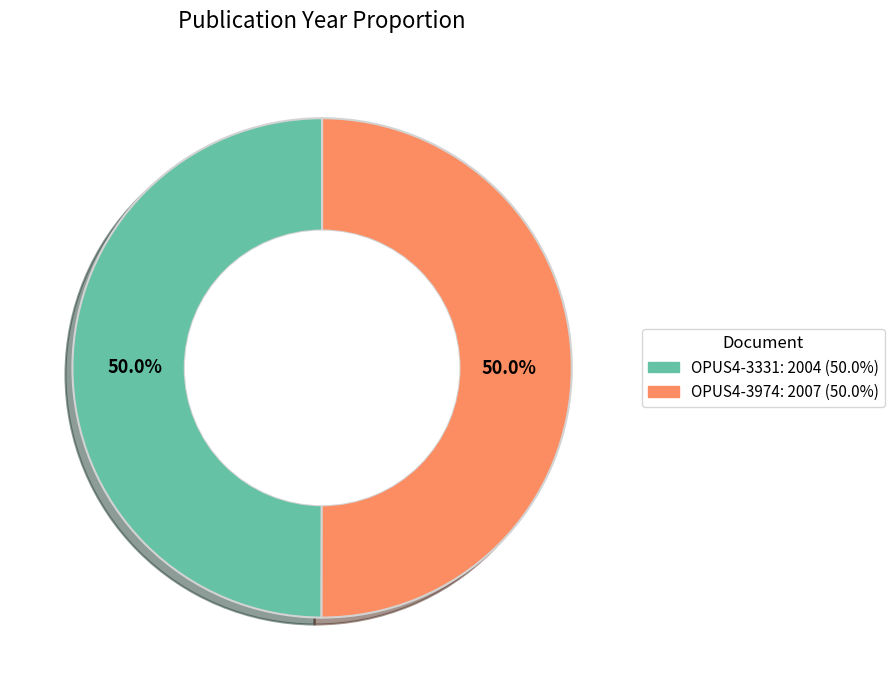

How many segments does this pie chart have?

2